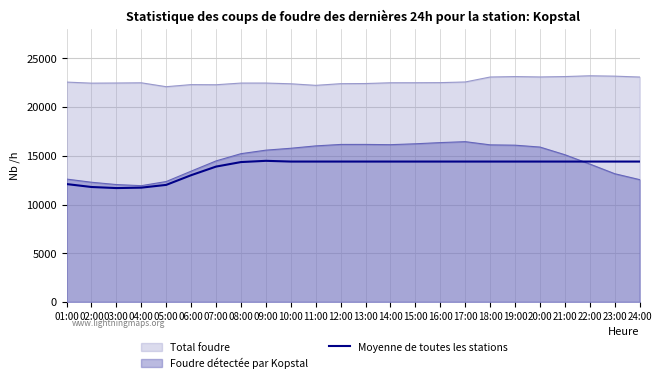

The value of Foudre détectée par Kopstal at 04:00 is 19675. True or false?

False